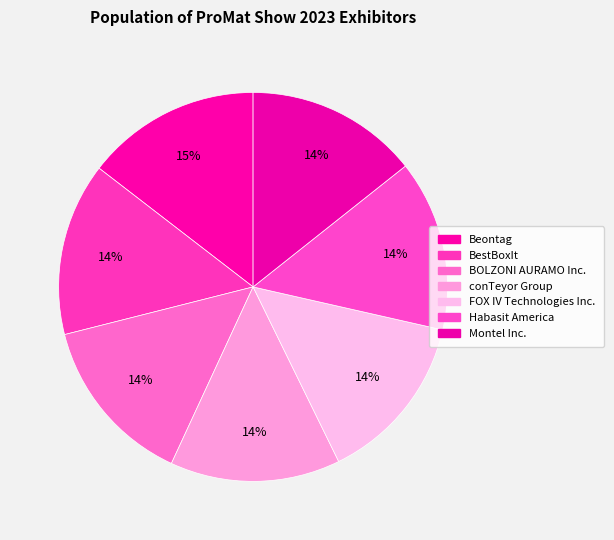

Is Habasit America the majority of the pie?

No